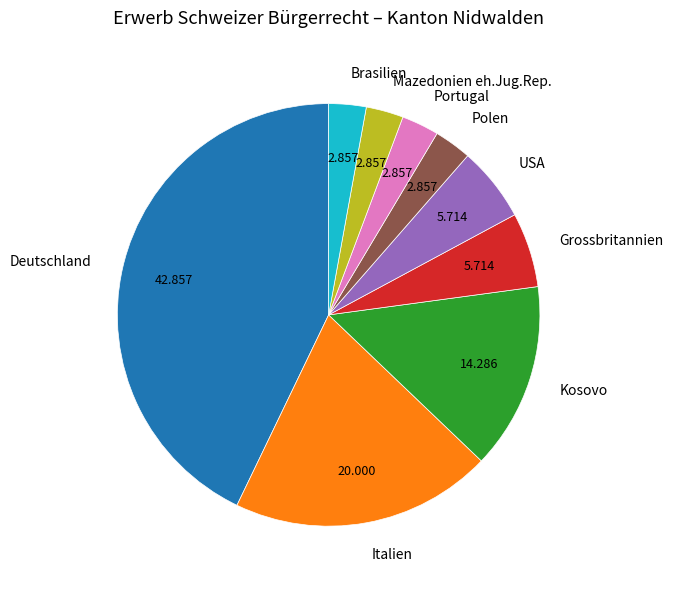

Does any single category account for the majority?

No